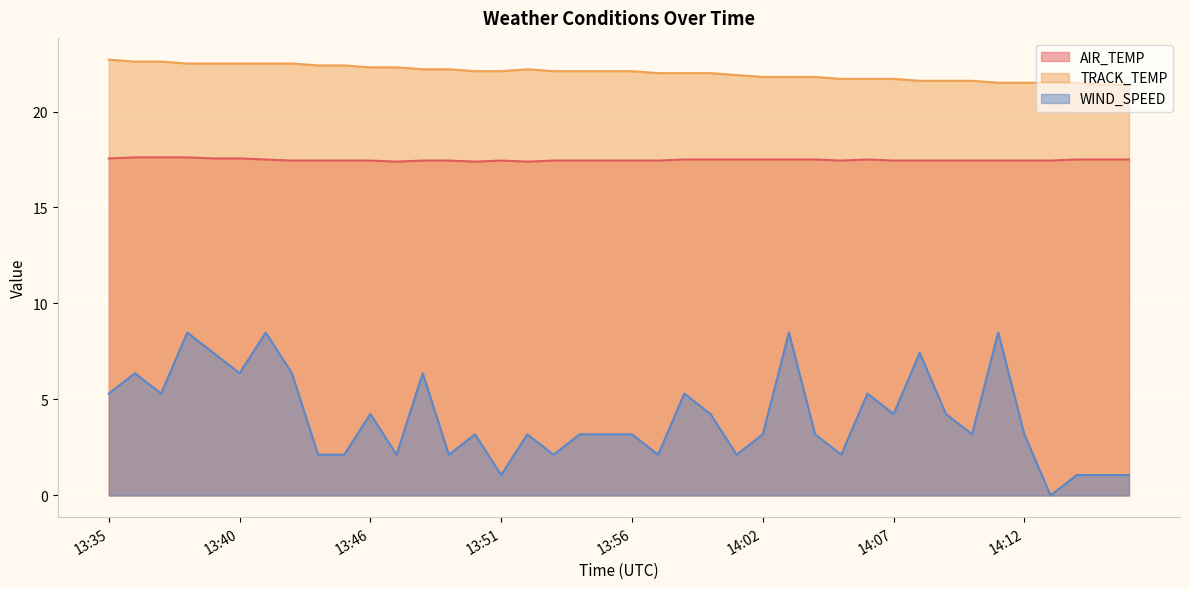

List the series in order of their peak value, lowest first.

WIND_SPEED, AIR_TEMP, TRACK_TEMP